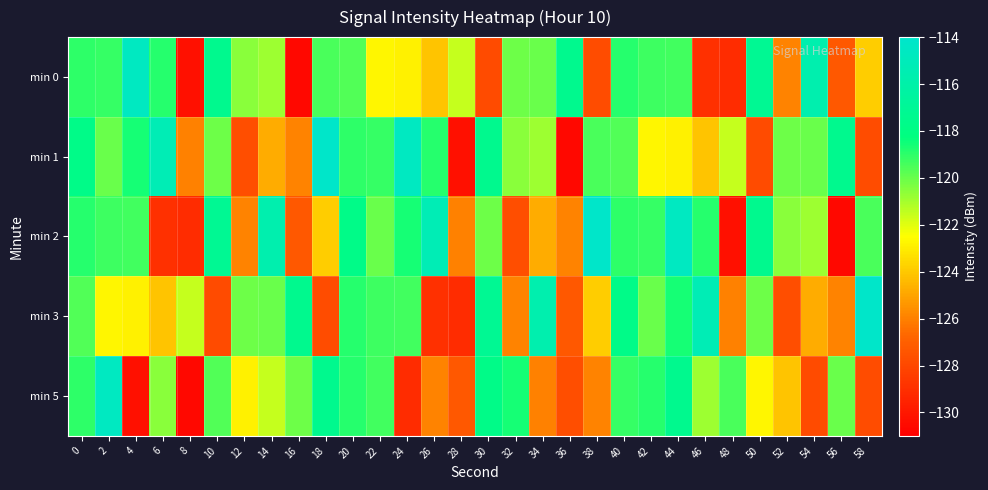

Reading right to left, transcribe all the data shown in this chart.

min 0: 58=-123.9	56=-127.3	54=-115.7	52=-125.9	50=-117.2	48=-129.1	46=-129.0	44=-119.3	42=-119.3	40=-118.9	38=-127.8	36=-117.4	34=-120.0	32=-120.1	30=-127.9	28=-121.5	26=-124.1	24=-122.8	22=-122.7	20=-119.6	18=-119.5	16=-130.6	14=-120.9	12=-120.5	10=-117.4	8=-130.3	6=-118.9	4=-114.7	2=-119.1	0=-119.0
min 1: 58=-127.8	56=-117.4	54=-120.0	52=-120.1	50=-127.9	48=-121.5	46=-124.1	44=-122.8	42=-122.7	40=-119.6	38=-119.5	36=-130.6	34=-120.9	32=-120.5	30=-117.4	28=-130.3	26=-118.9	24=-114.7	22=-119.1	20=-119.0	18=-114.2	16=-125.9	14=-124.8	12=-127.7	10=-120.1	8=-126.0	6=-115.3	4=-118.6	2=-120.0	0=-117.8
min 2: 58=-119.5	56=-130.6	54=-120.9	52=-120.5	50=-117.4	48=-130.3	46=-118.9	44=-114.7	42=-119.1	40=-119.0	38=-114.2	36=-125.9	34=-124.8	32=-127.7	30=-120.1	28=-126.0	26=-115.3	24=-118.6	22=-120.0	20=-117.8	18=-123.9	16=-127.3	14=-115.7	12=-125.9	10=-117.2	8=-129.1	6=-129.0	4=-119.3	2=-119.3	0=-118.9
min 3: 58=-114.2	56=-125.9	54=-124.8	52=-127.7	50=-120.1	48=-126.0	46=-115.3	44=-118.6	42=-120.0	40=-117.8	38=-123.9	36=-127.3	34=-115.7	32=-125.9	30=-117.2	28=-129.1	26=-129.0	24=-119.3	22=-119.3	20=-118.9	18=-127.8	16=-117.4	14=-120.0	12=-120.1	10=-127.9	8=-121.5	6=-124.1	4=-122.8	2=-122.7	0=-119.6
min 5: 58=-127.8	56=-120.0	54=-127.9	52=-124.1	50=-122.7	48=-119.5	46=-120.9	44=-117.4	42=-118.9	40=-119.1	38=-125.9	36=-127.7	34=-126.0	32=-118.6	30=-117.8	28=-127.3	26=-125.9	24=-129.1	22=-119.3	20=-118.9	18=-117.4	16=-120.1	14=-121.5	12=-122.8	10=-119.6	8=-130.6	6=-120.5	4=-130.3	2=-114.7	0=-119.0